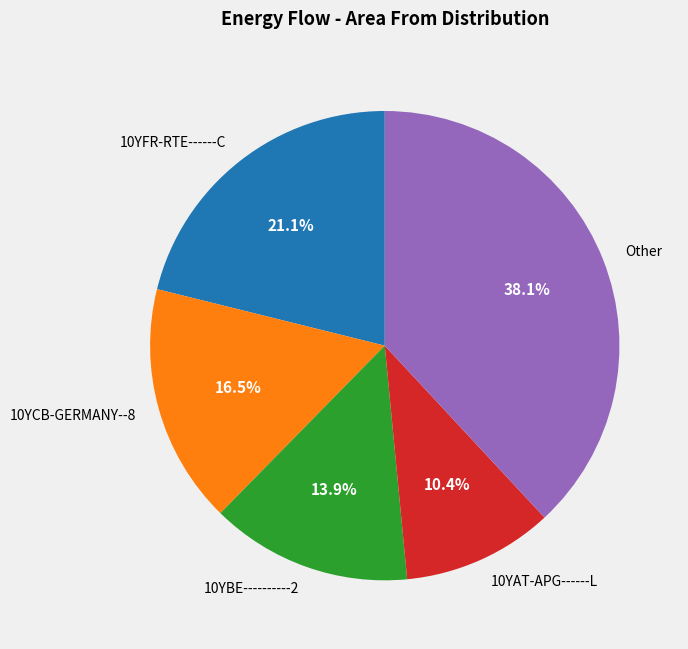

Does 10YFR-RTE------C represent more than half of the total?

No